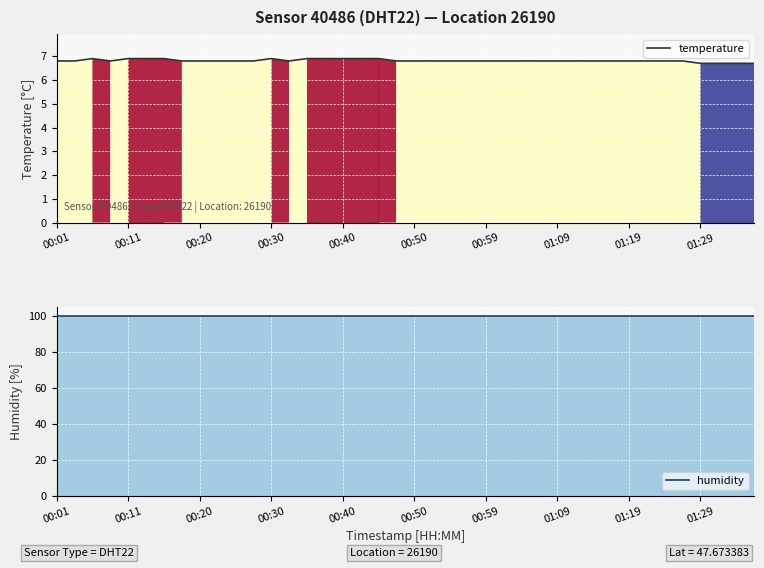

What is the difference between the maximum and minimum values in the temperature series?

0.2